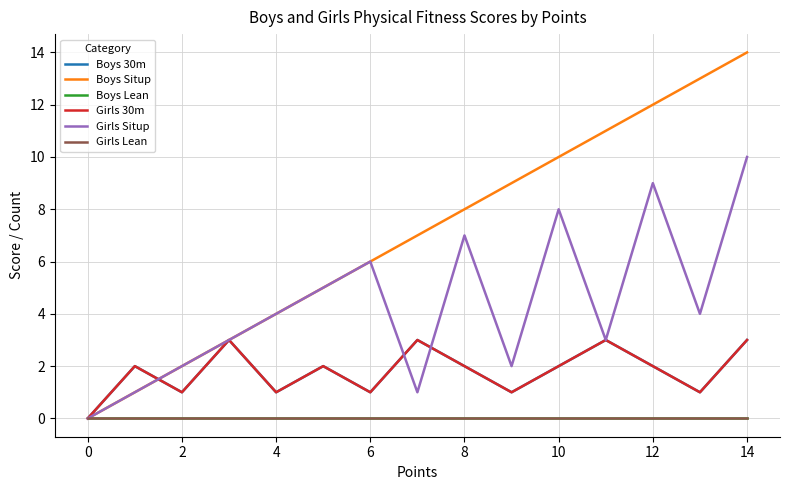

At which category is the sum across all series the highest?

14